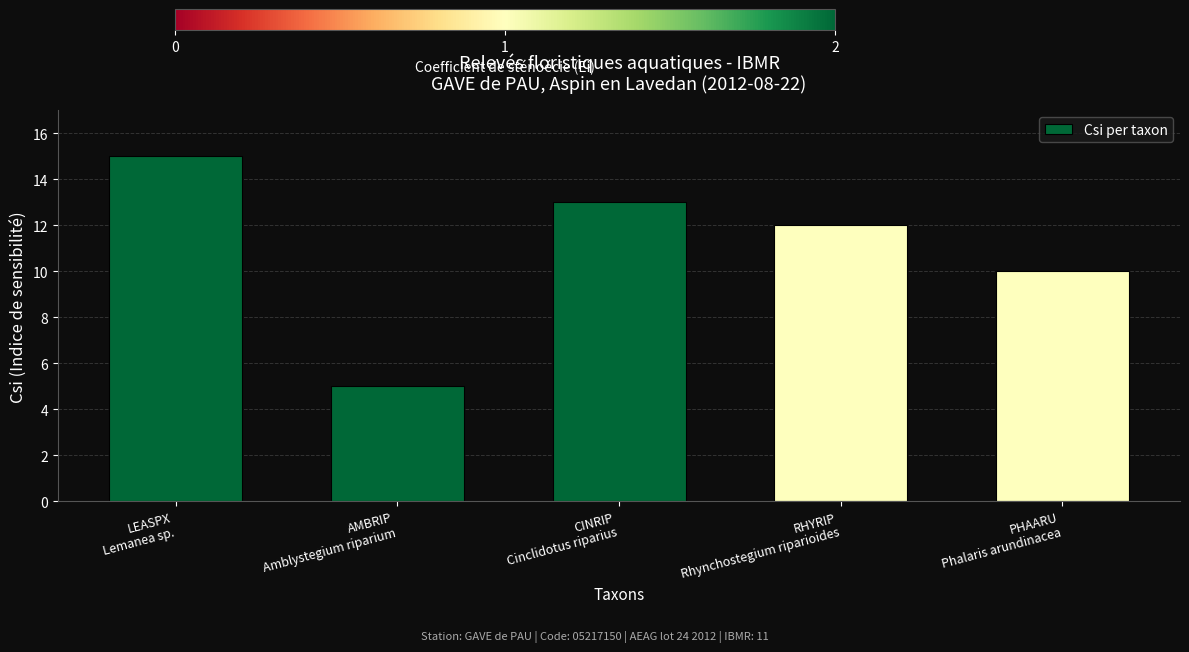

What is the difference between the values at PHAARU
Phalaris arundinacea and AMBRIP
Amblystegium riparium?

5